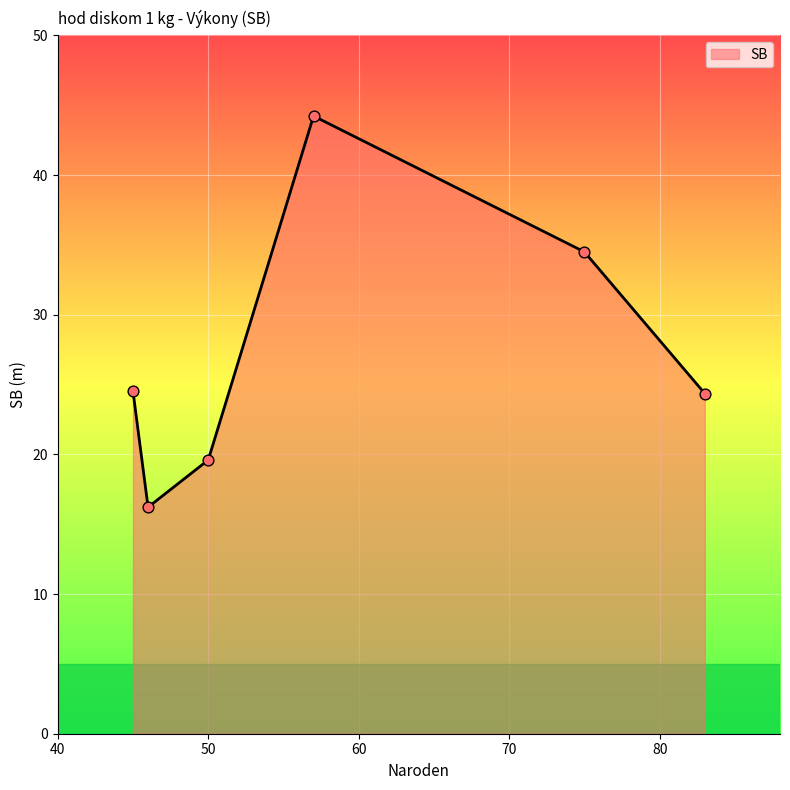

How many interior local peaks (higher than both neighbors) does the data have?

1